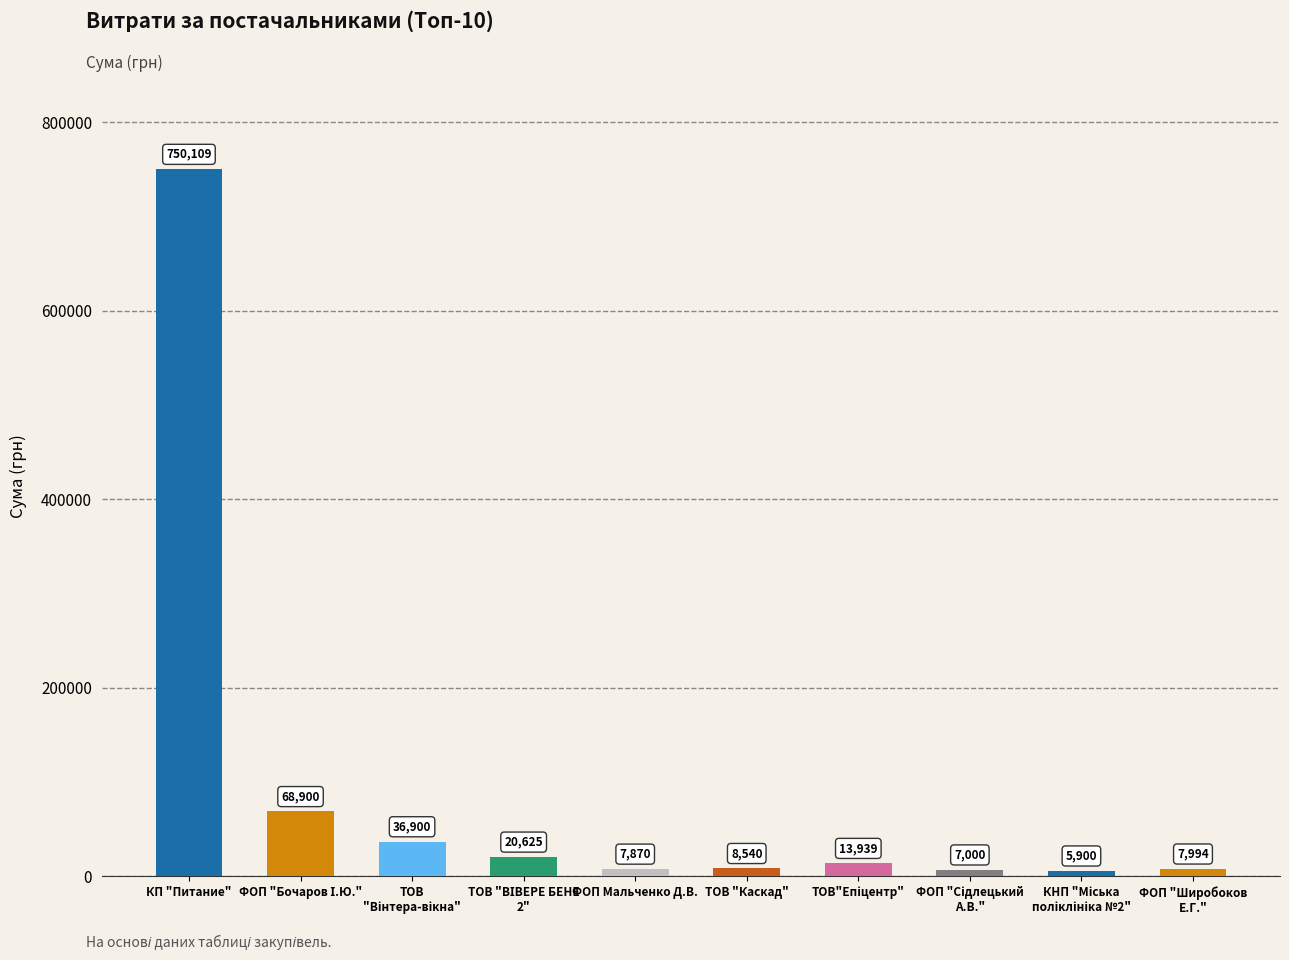

What is the ratio of the value at ТОВ "ВІВЕРЕ БЕНЕ 2" to the value at ФОП Мальченко Д.В.?

2.6